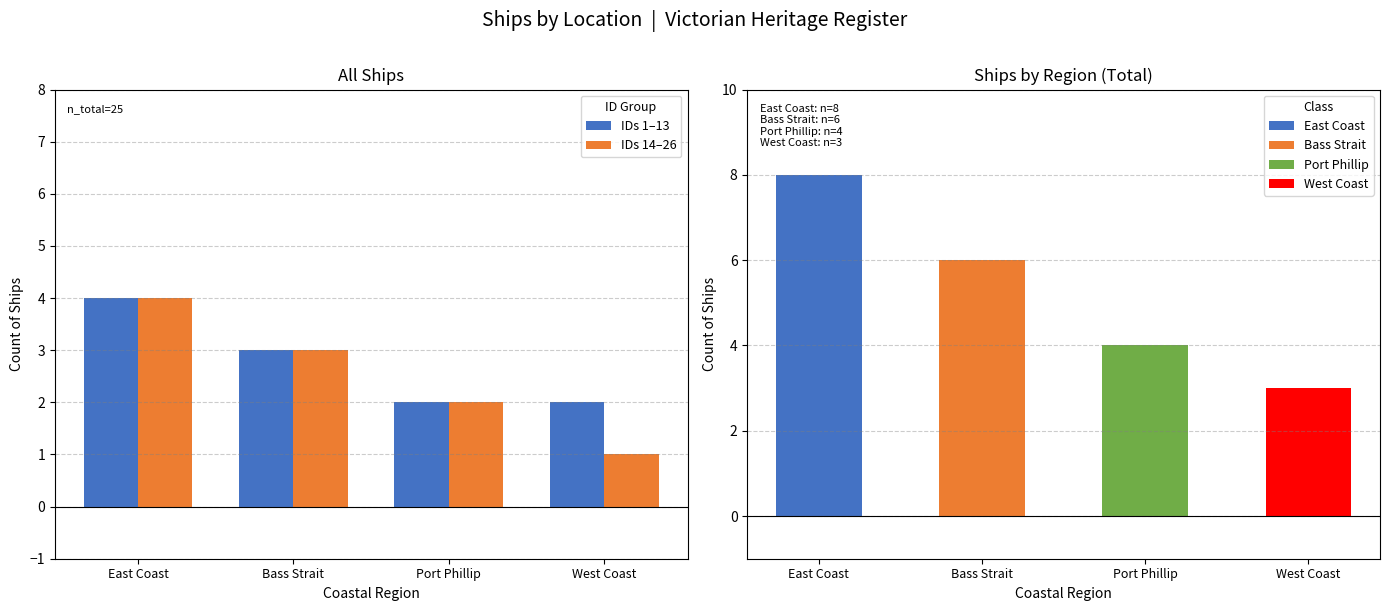

List the series in order of their peak value, lowest first.

IDs 1–13, IDs 14–26